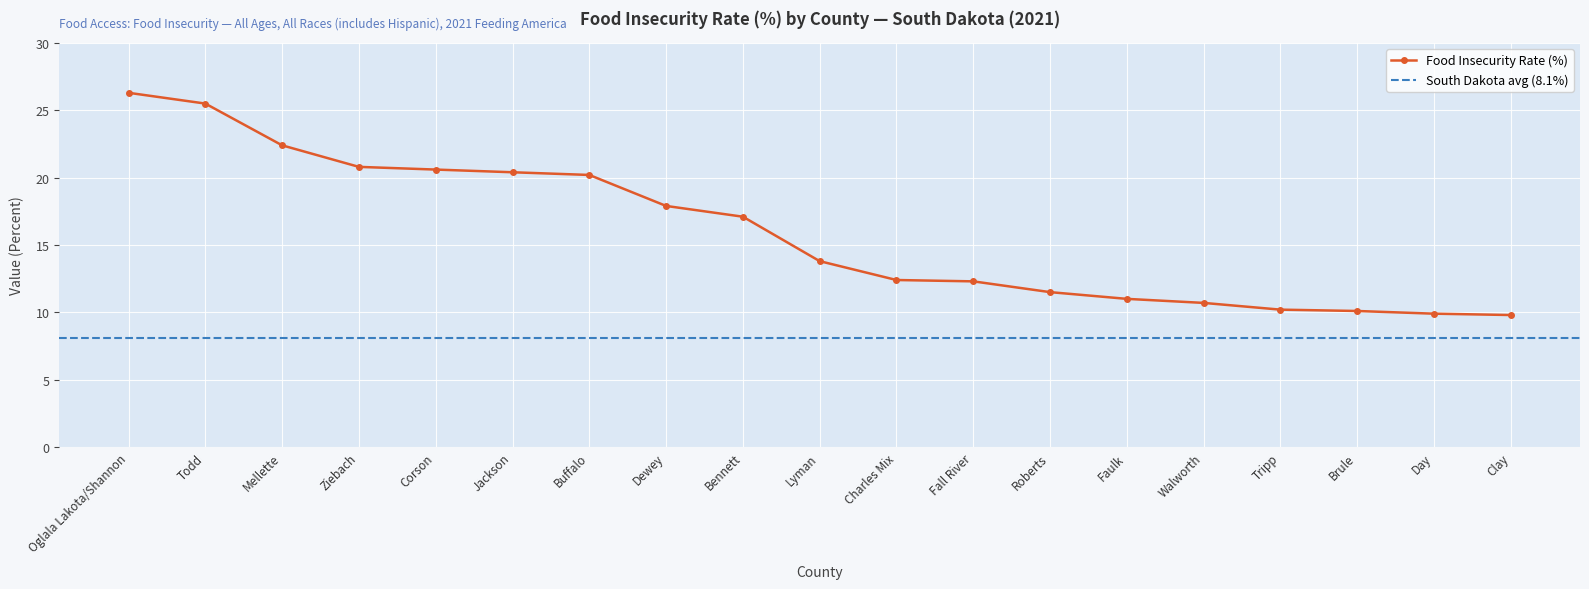

What is the value of the 8th point from the left?

17.9